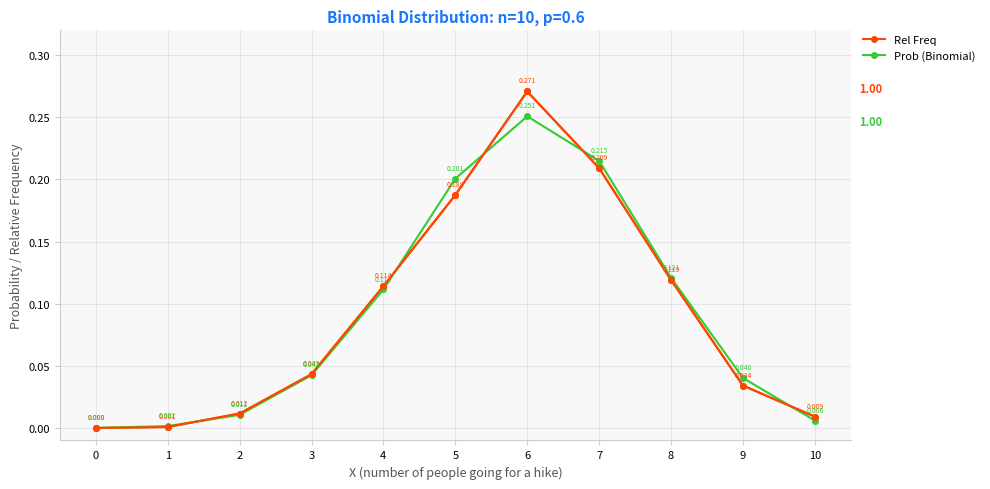

Which series changed the most between 6 and 8?

Rel Freq